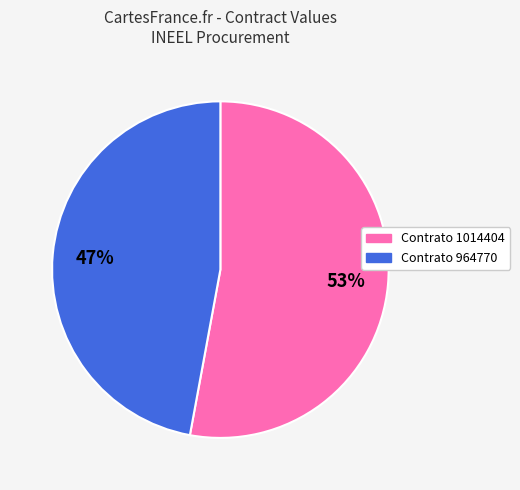

Is there a majority slice in this chart?

Yes